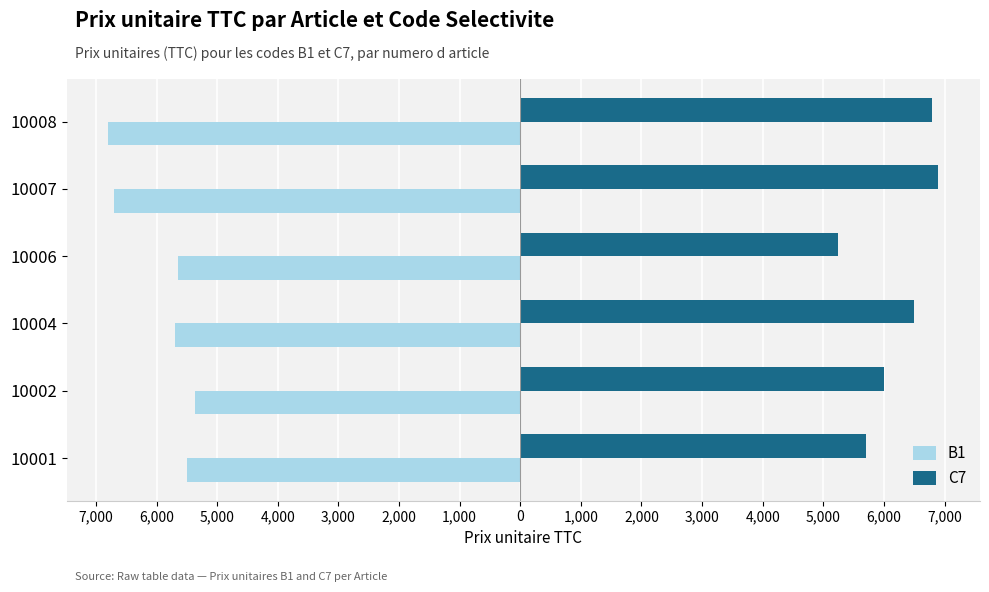

What is the average value of the B1 series?

-5951